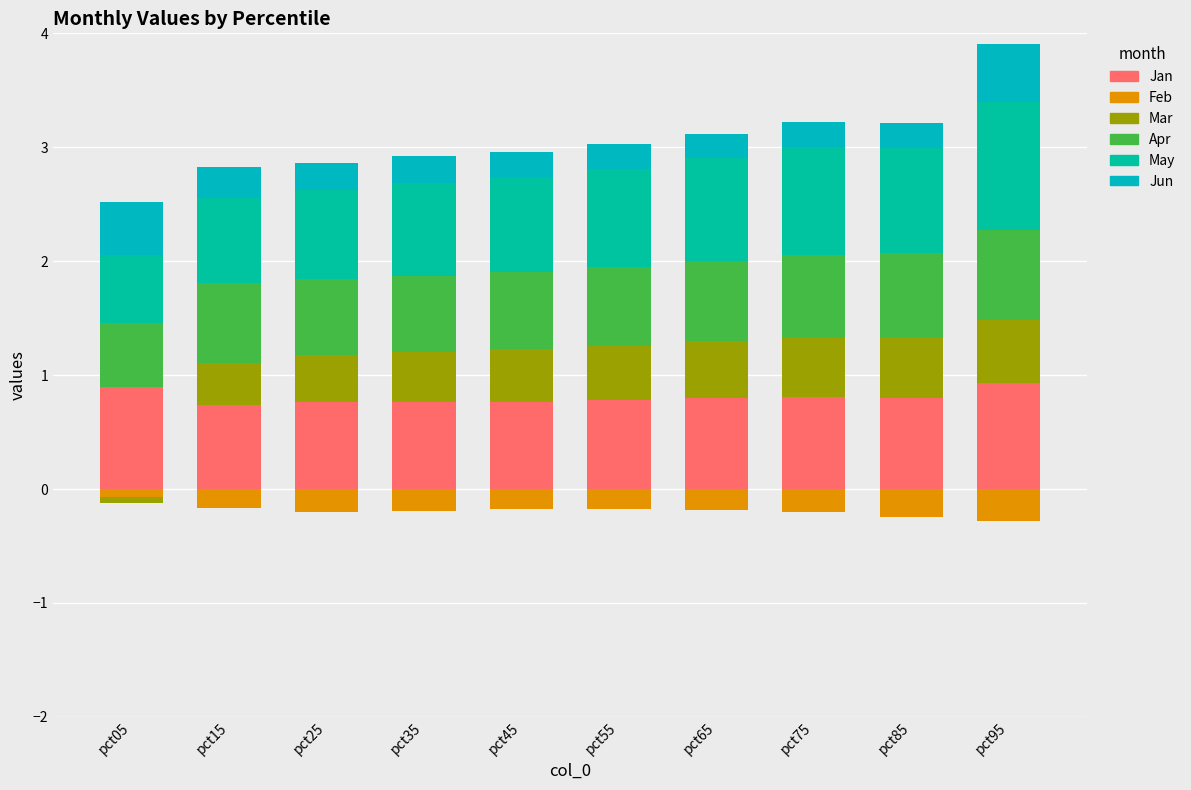

Rank the categories by Jun value from lowest to highest.

pct65, pct55, pct75, pct85, pct45, pct35, pct25, pct15, pct05, pct95